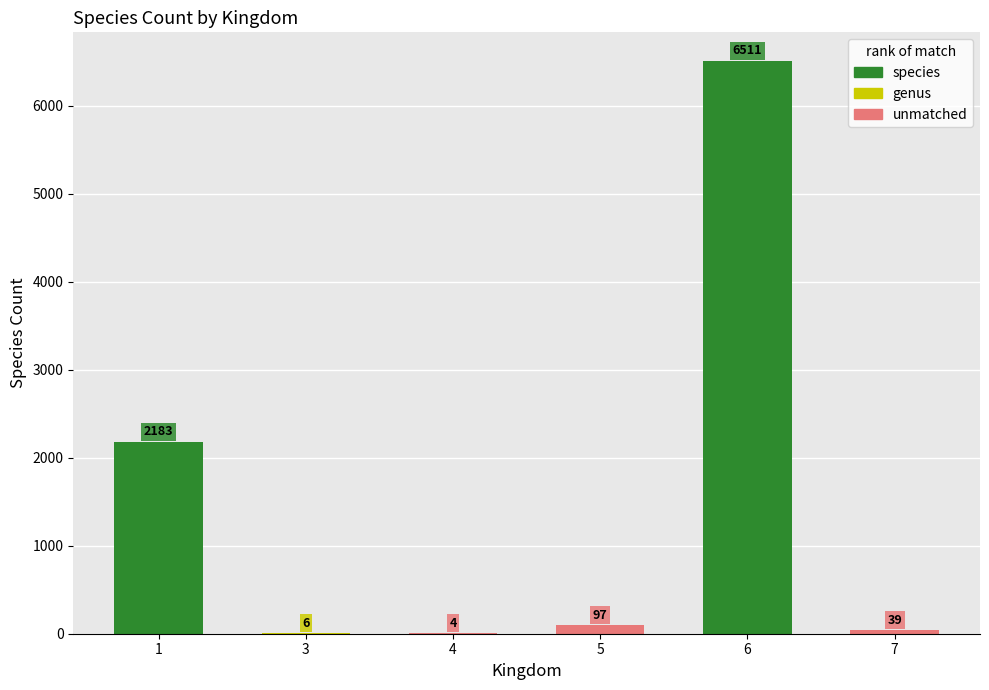

The value at 1 is 2183. True or false?

True